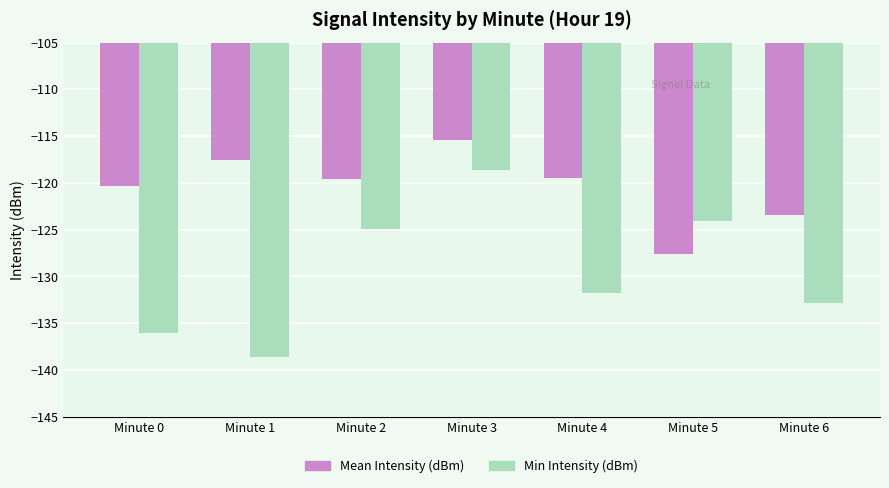

What is the sum of all Min Intensity (dBm) values?

-906.8